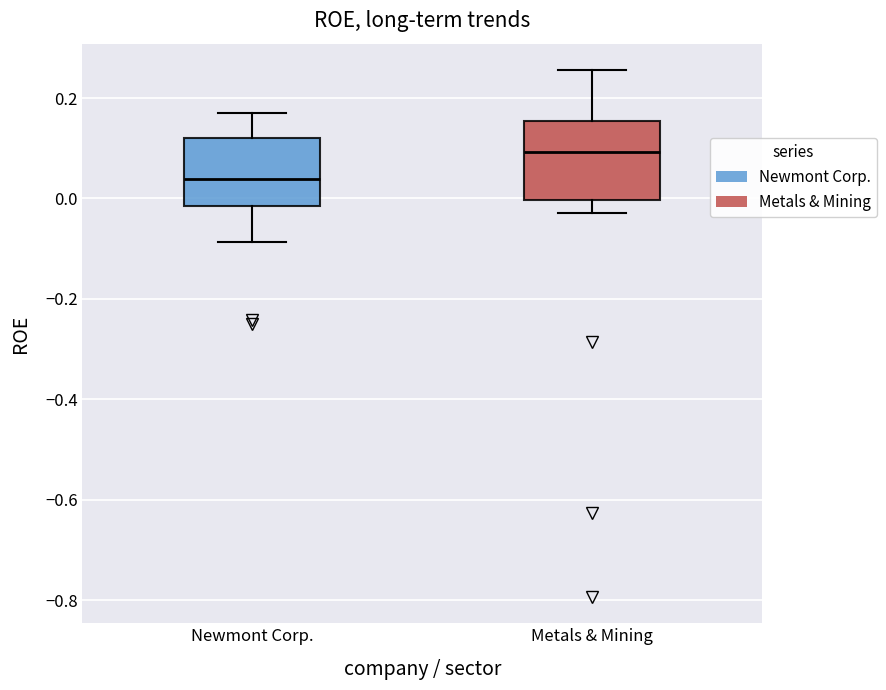

Which box's median line is the highest?

Metals & Mining